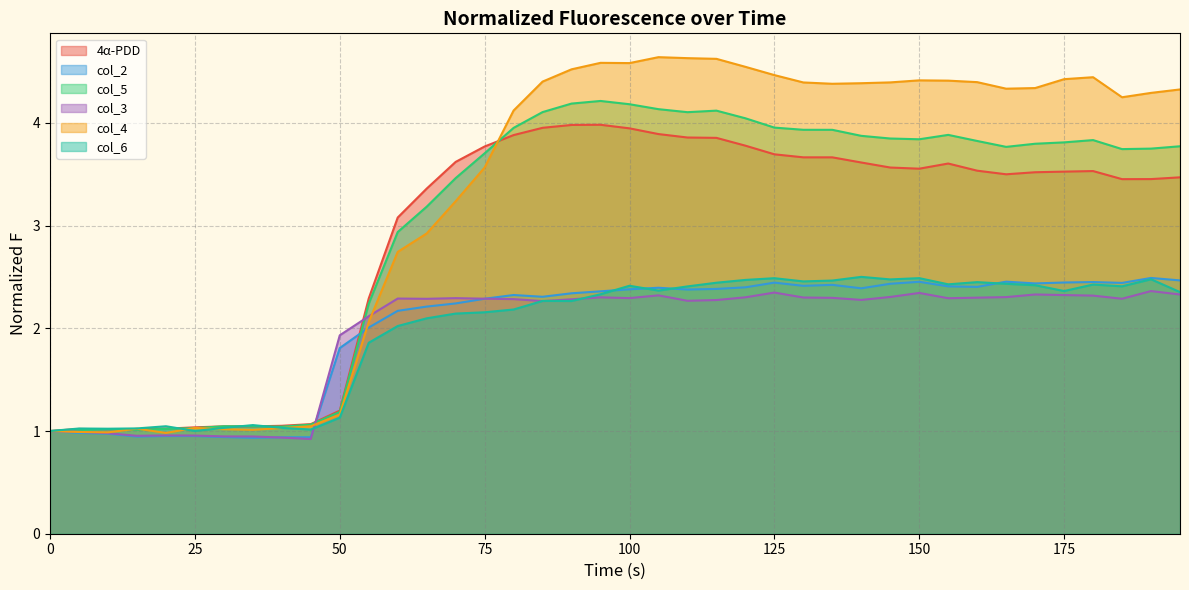

Does the chart display data point markers on the line(s)?

No